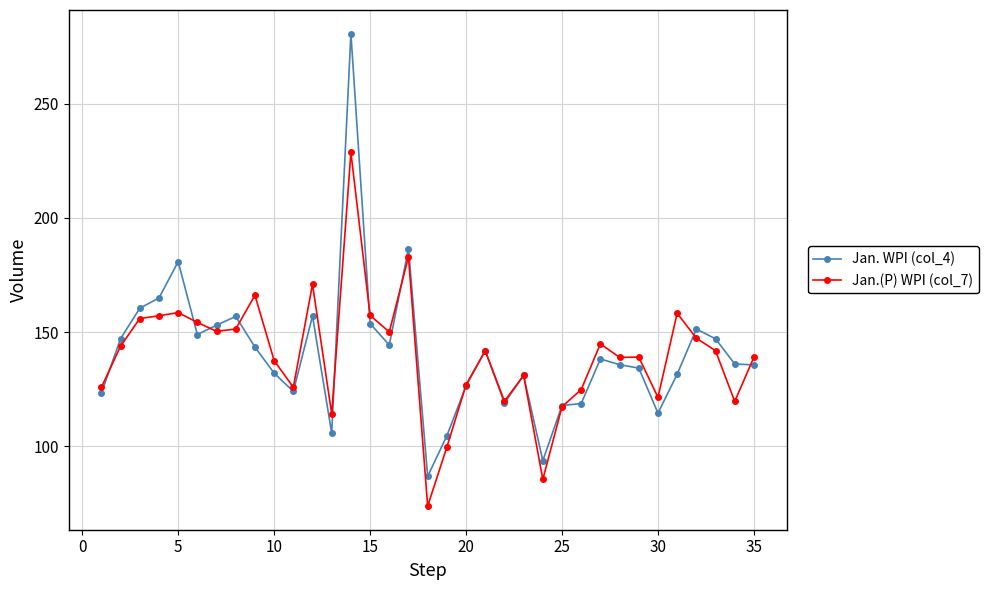

What is the minimum value for Jan. WPI (col_4)?

86.9